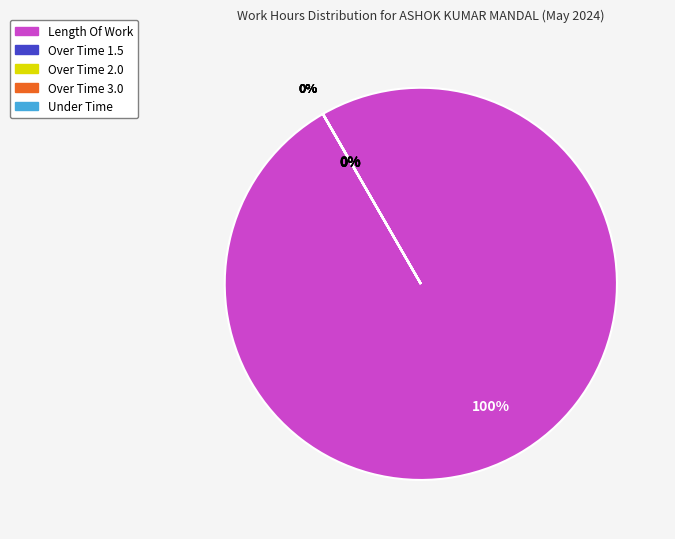

Rank the categories by value from lowest to highest.

Over Time 1.5, Over Time 2.0, Over Time 3.0, Under Time, Length Of Work